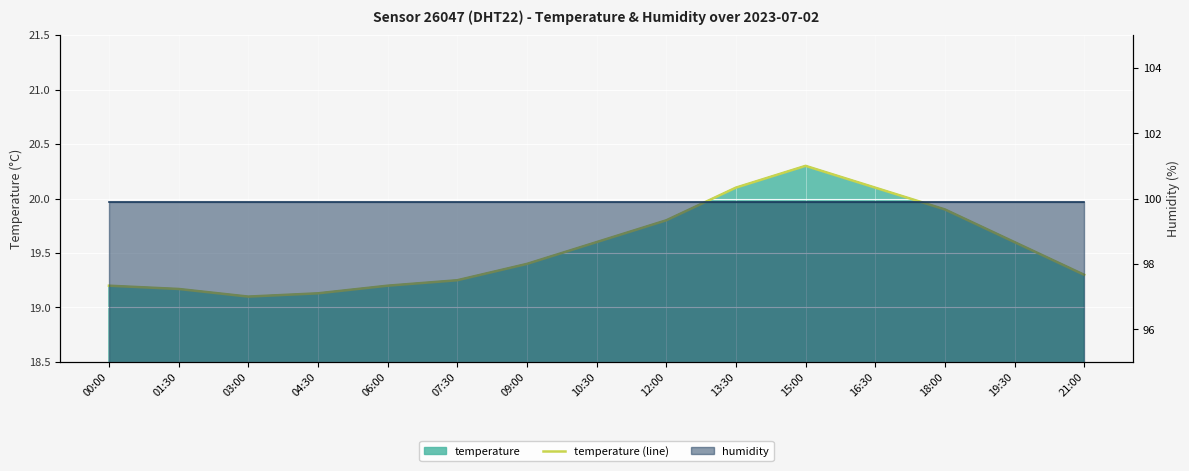

What is the sum of all values?

293.1